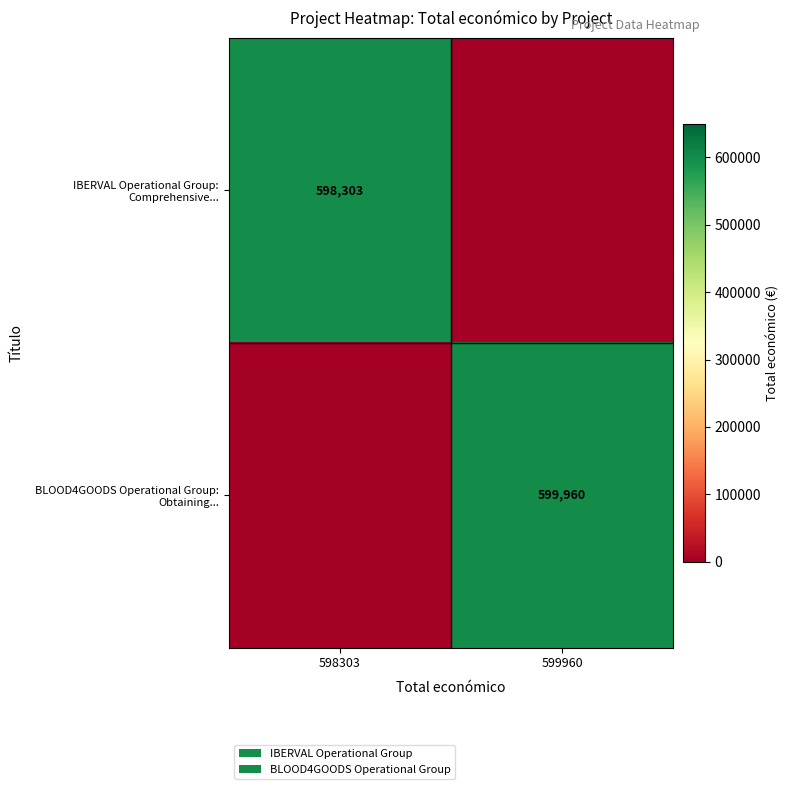

Rank the series by their average value, from lowest to highest.

IBERVAL Operational Group: Comprehensive..., BLOOD4GOODS Operational Group: Obtaining...